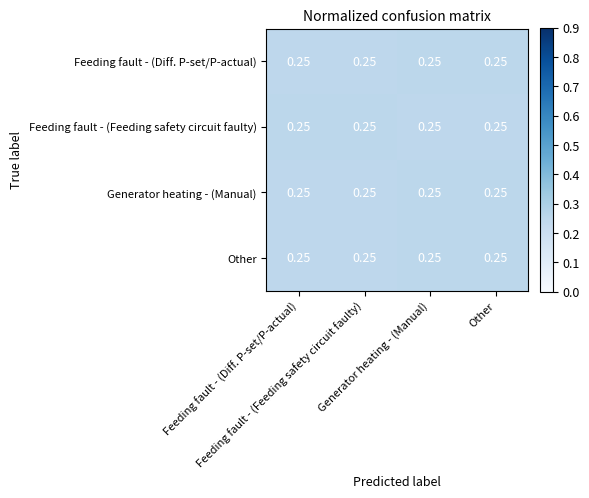

Which series has the largest total across all categories?

Feeding fault - (Diff. P-set/P-actual)